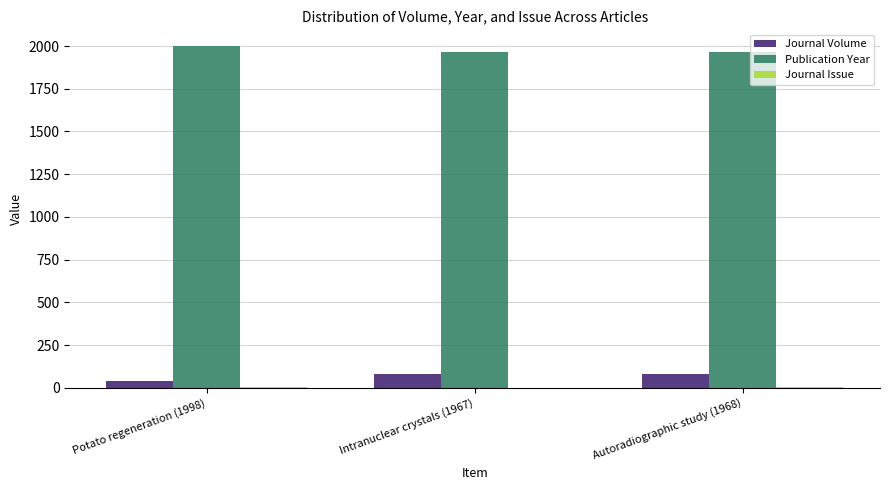

Which series has the largest total across all categories?

Publication Year